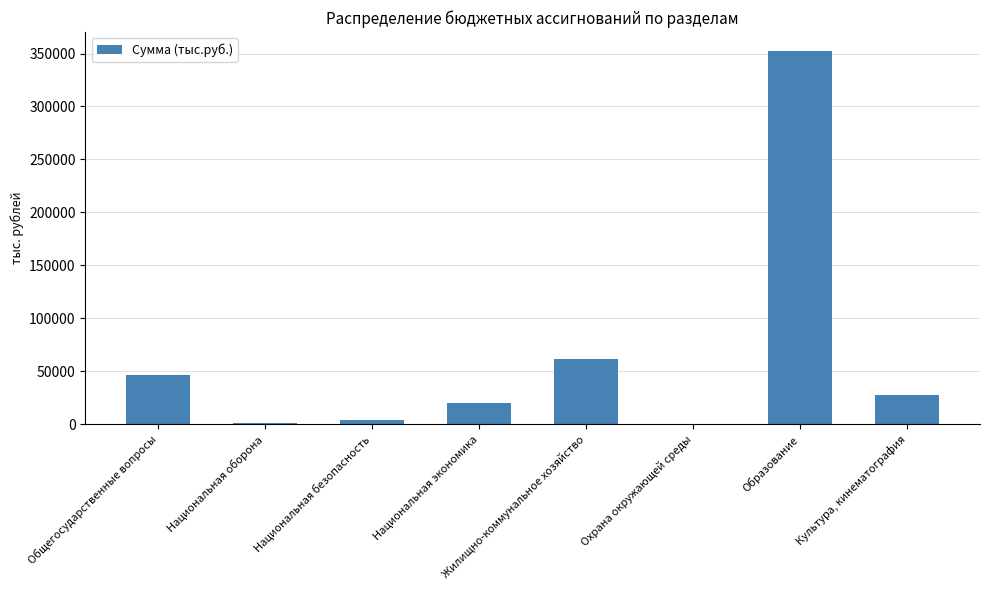

Reading left to right, what are all the values shown in this chart?

Общегосударственные вопросы=46437.6	Национальная оборона=1516.5	Национальная безопасность=3825.5	Национальная экономика=19781.2	Жилищно-коммунальное хозяйство=61192.7	Охрана окружающей среды=30.0	Образование=352657.1	Культура, кинематография=27856.6